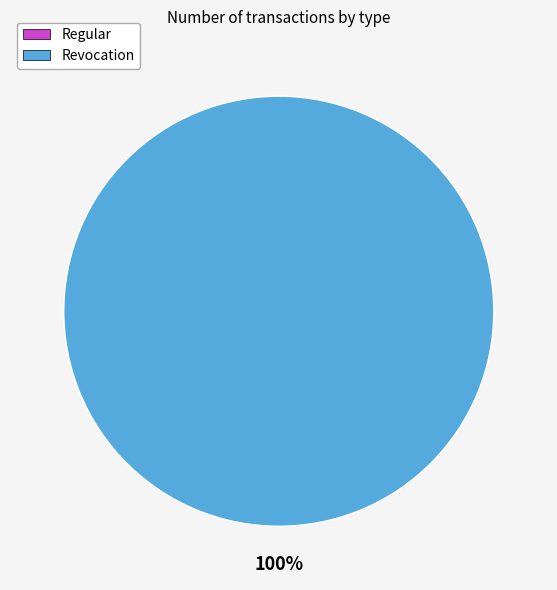

Is Revocation the majority of the pie?

Yes